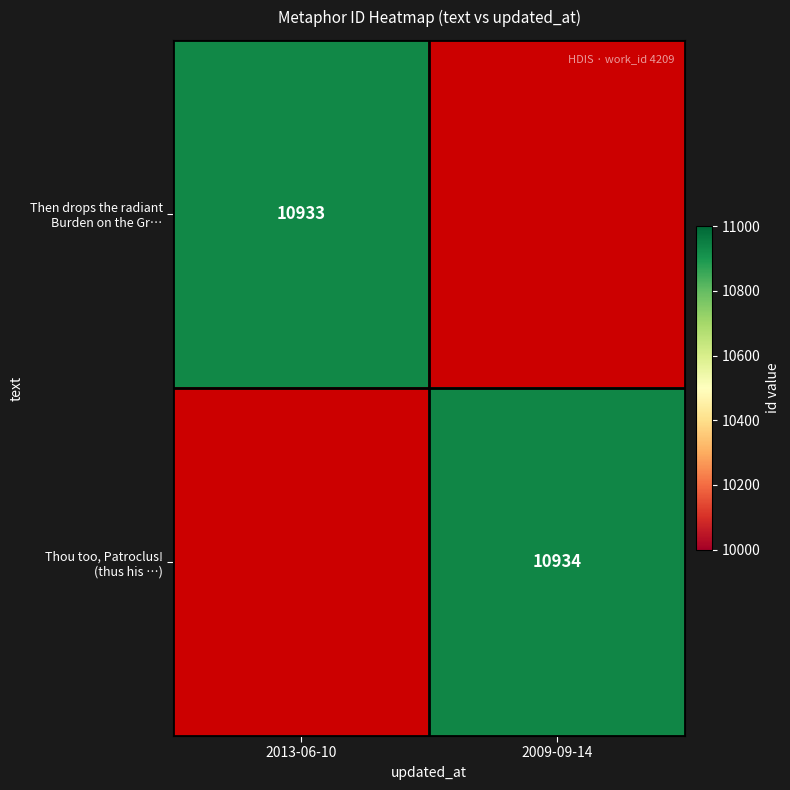

At how many categories does at least one series exceed 10933?

1